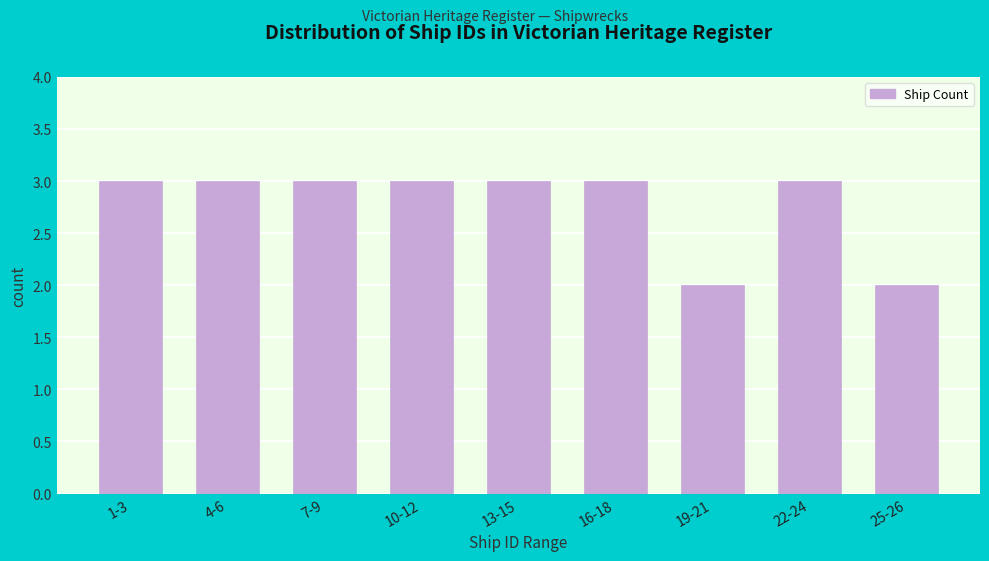

Reading right to left, what are all the values shown in this chart?

25-26=2	22-24=3	19-21=2	16-18=3	13-15=3	10-12=3	7-9=3	4-6=3	1-3=3